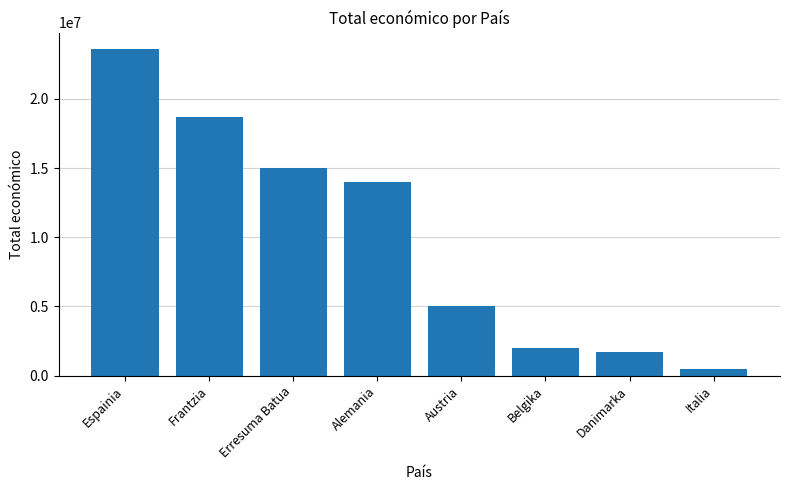

Read the value at Alemania.

14007558